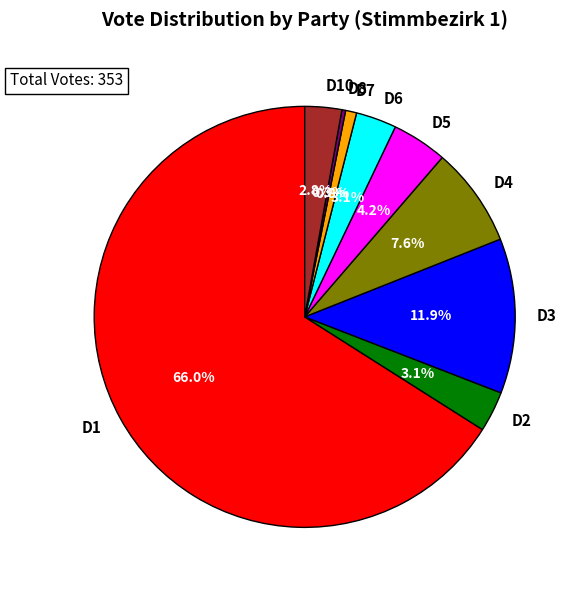

How many slices are in this pie chart?

9